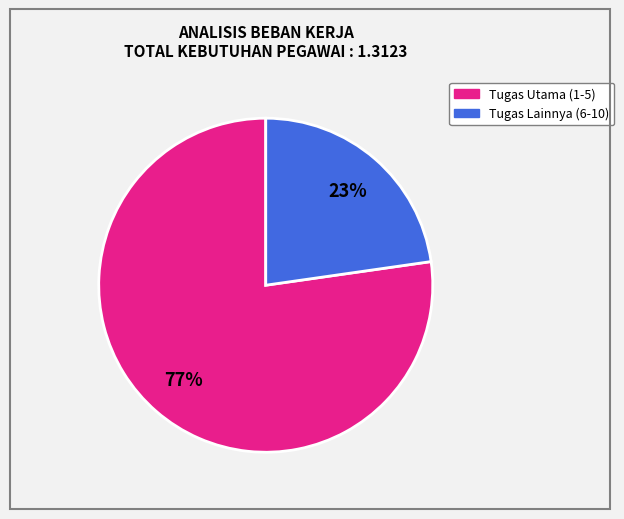

Is there any slice that represents more than half of the pie?

Yes